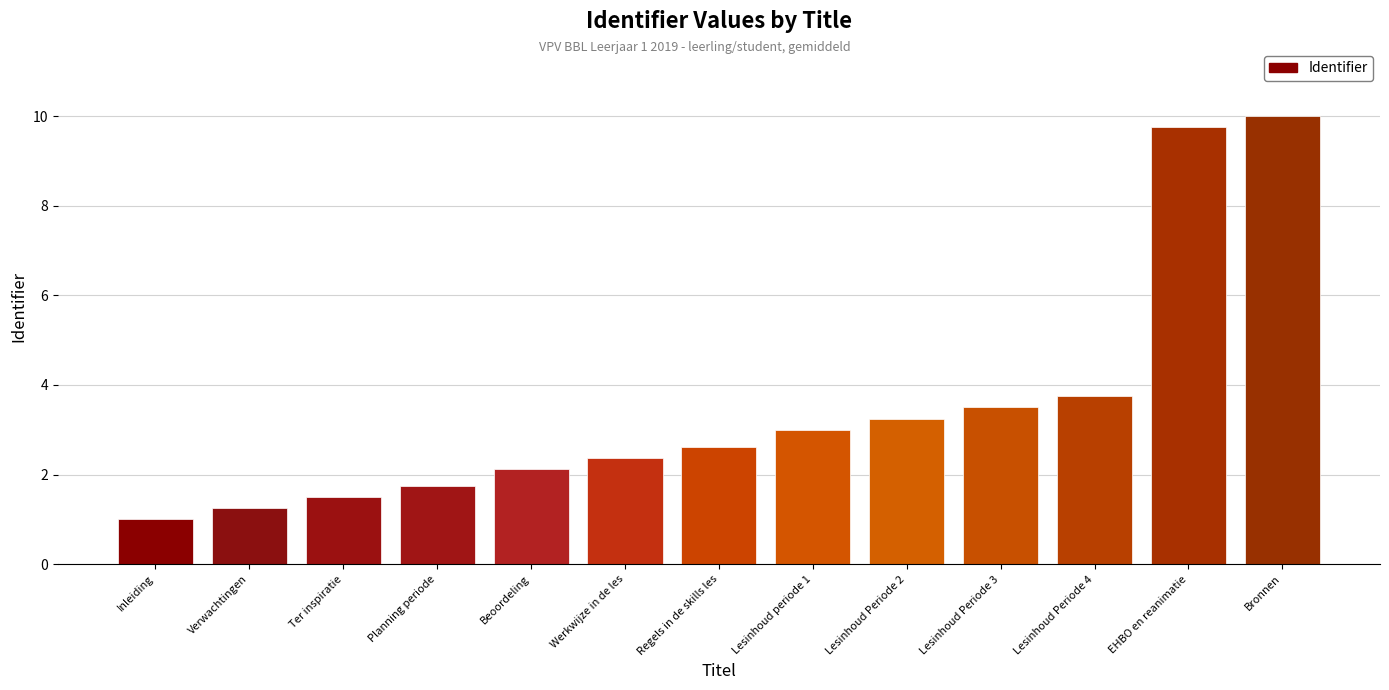

What is the sum of all values?

45.9